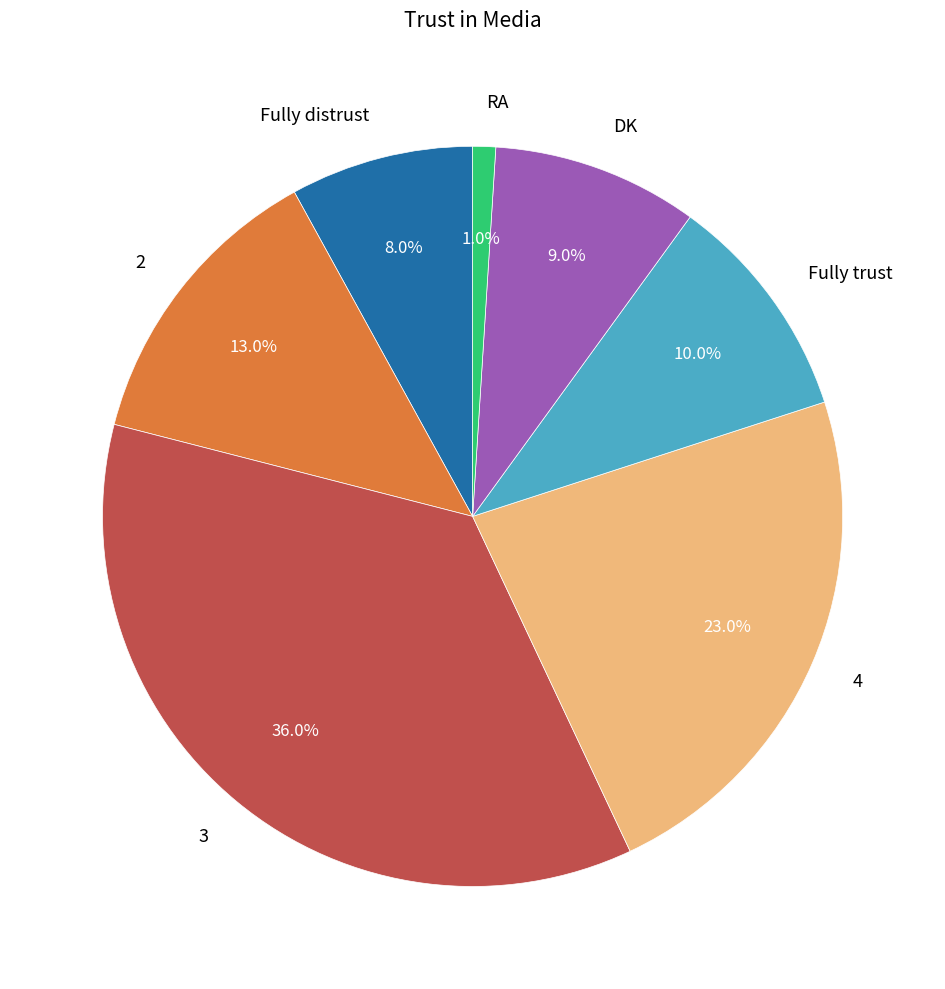

Between 2 and 3, which is larger?

3